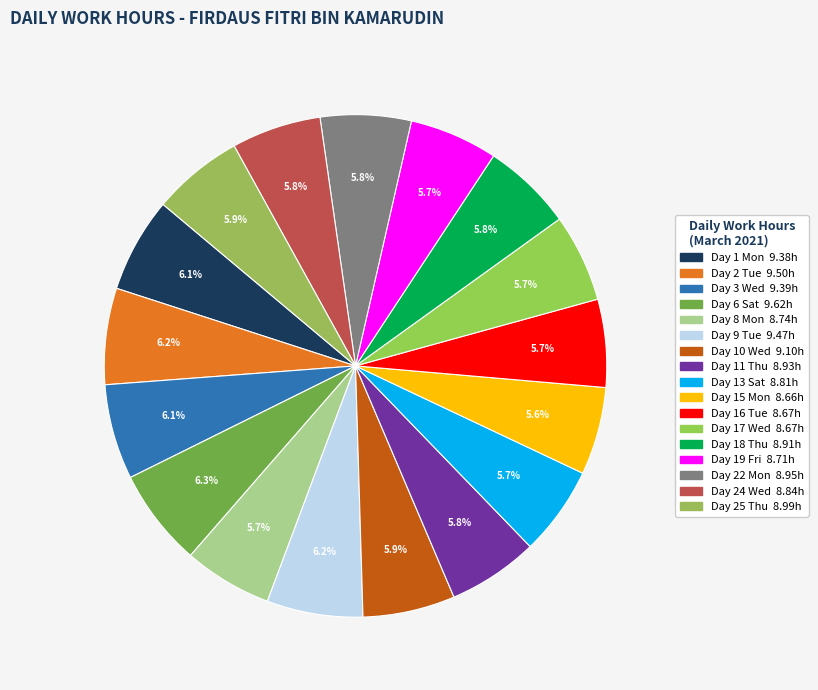

Combined, do Day 3 Wed and Day 9 Tue account for over 50%?

No